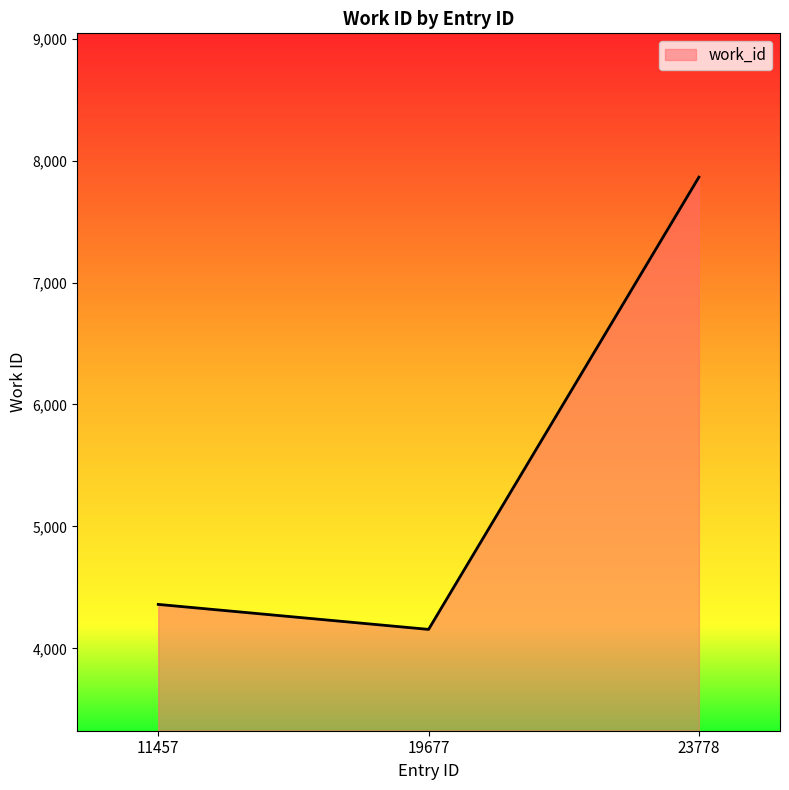

Is it true that the value at 11457 is 6003?

False